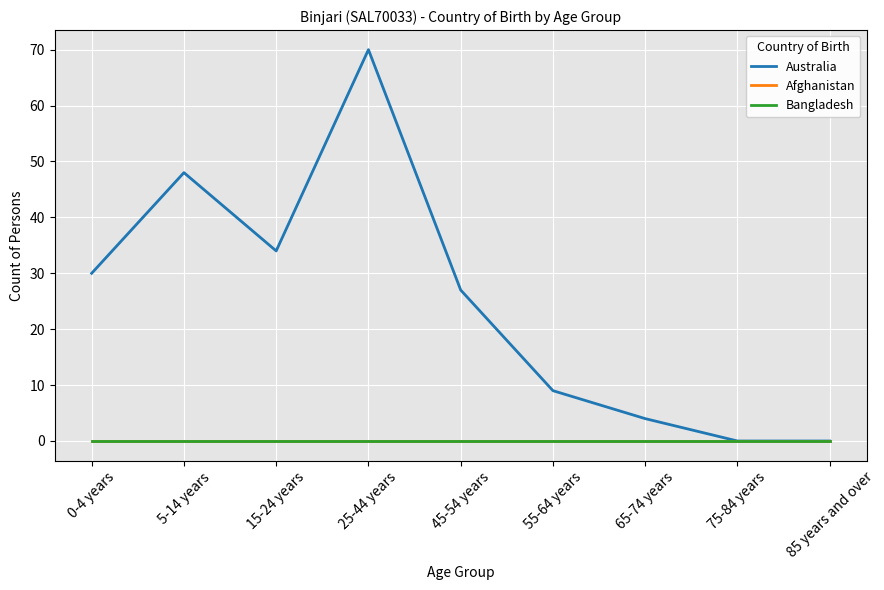

True or false: Australia and Bangladesh intersect in this chart.

False